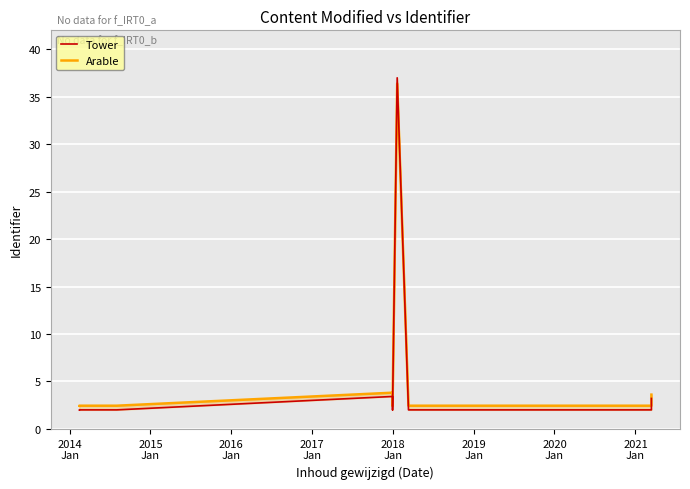

What is the value of the Arable point at the 3rd from the left?

2.4